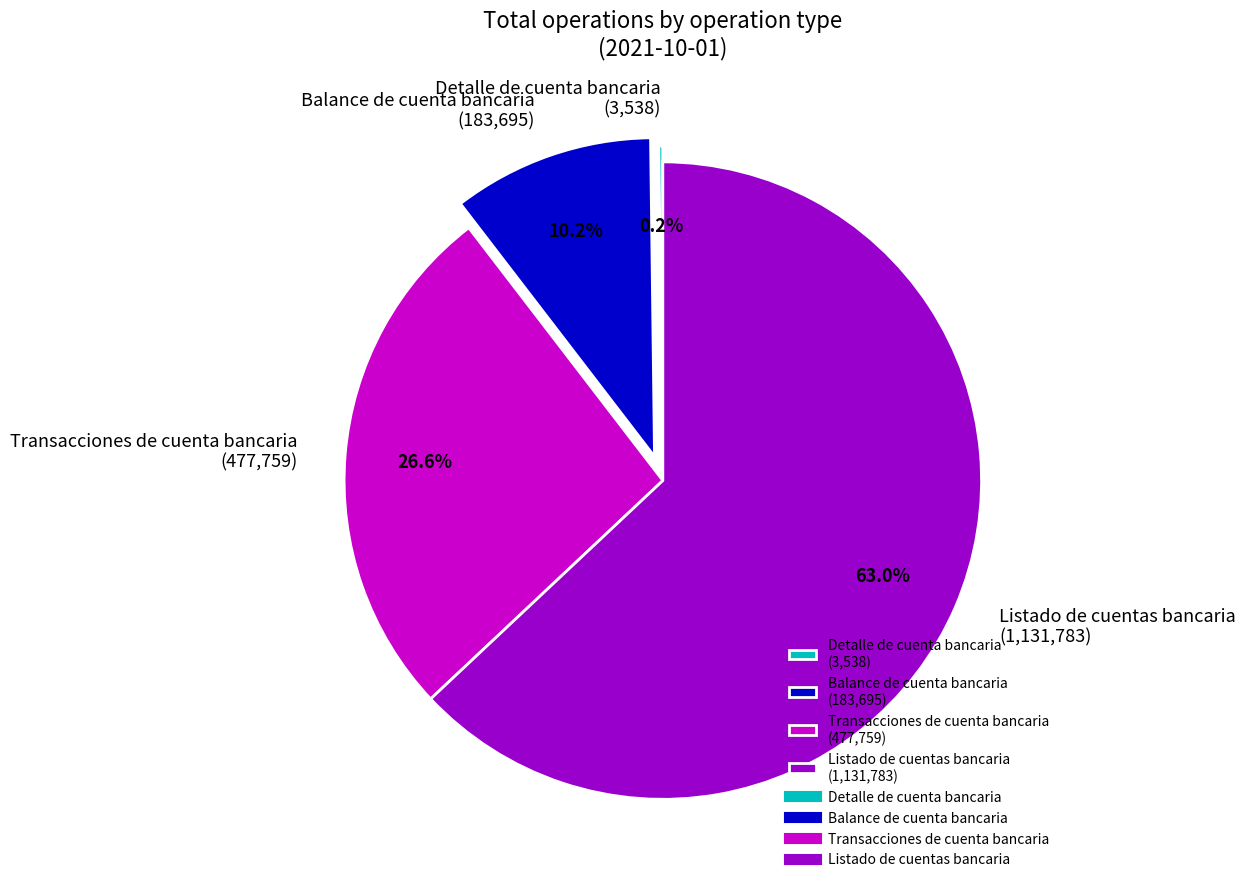

Is there a majority slice in this chart?

Yes